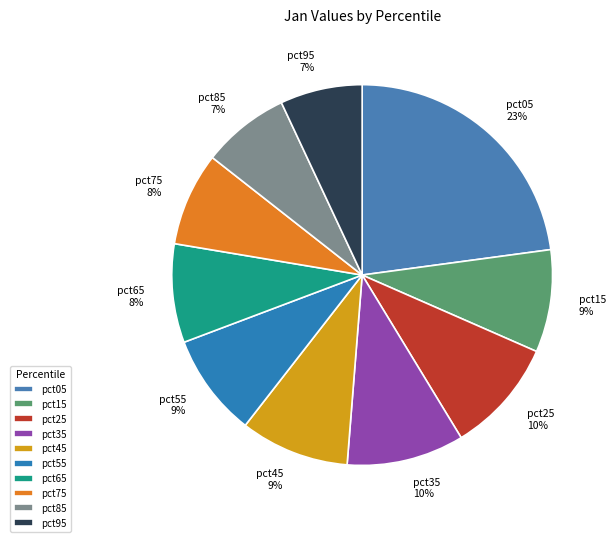

The pct95 slice represents 7% of the pie. True or false?

True